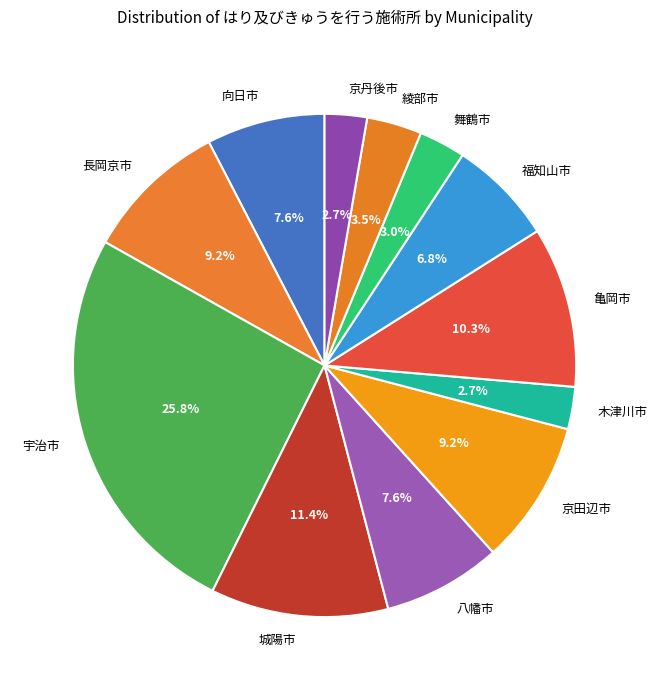

What percentage is NOT represented by 舞鶴市?

97.0%